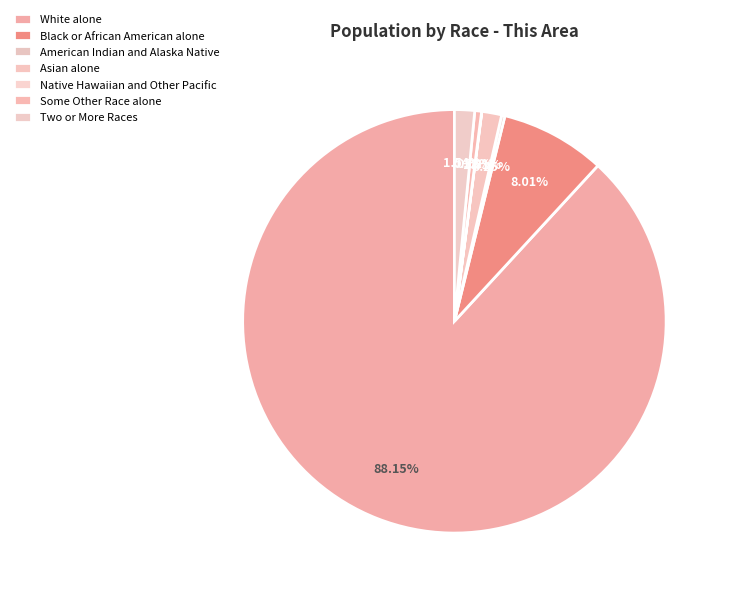

True or false: Asian alone accounts for 9% of the total.

False